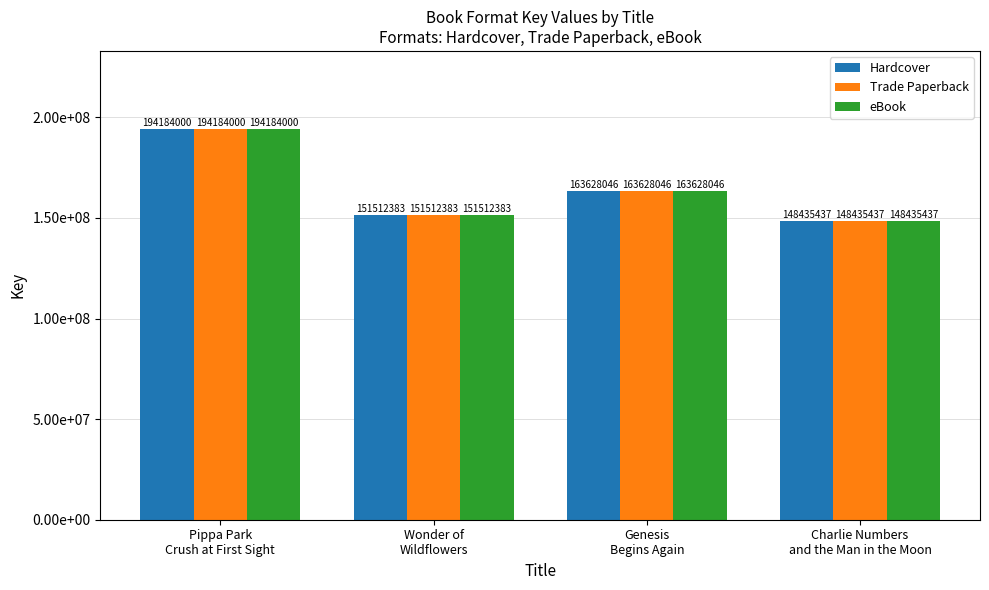

The Hardcover series shows 39679649 at Wonder of
Wildflowers. True or false?

False